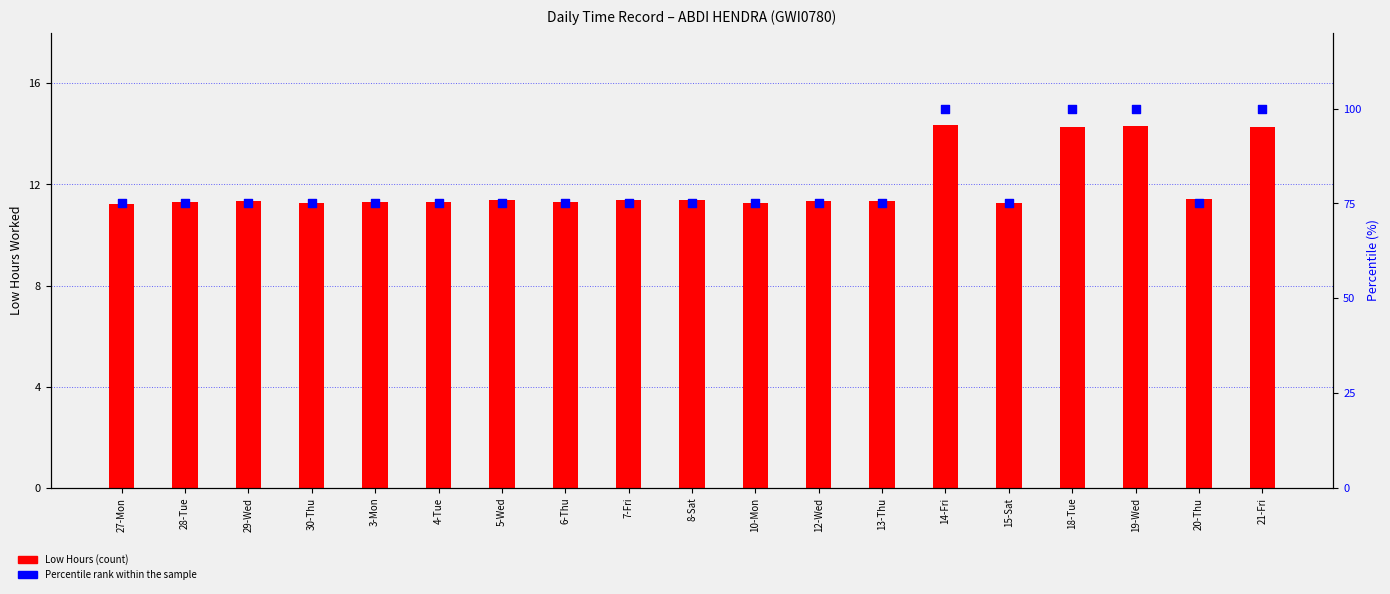

Is the value of Percentile rank within the sample at 14-Fri greater than the value of Low Hours at 30-Thu?

Yes